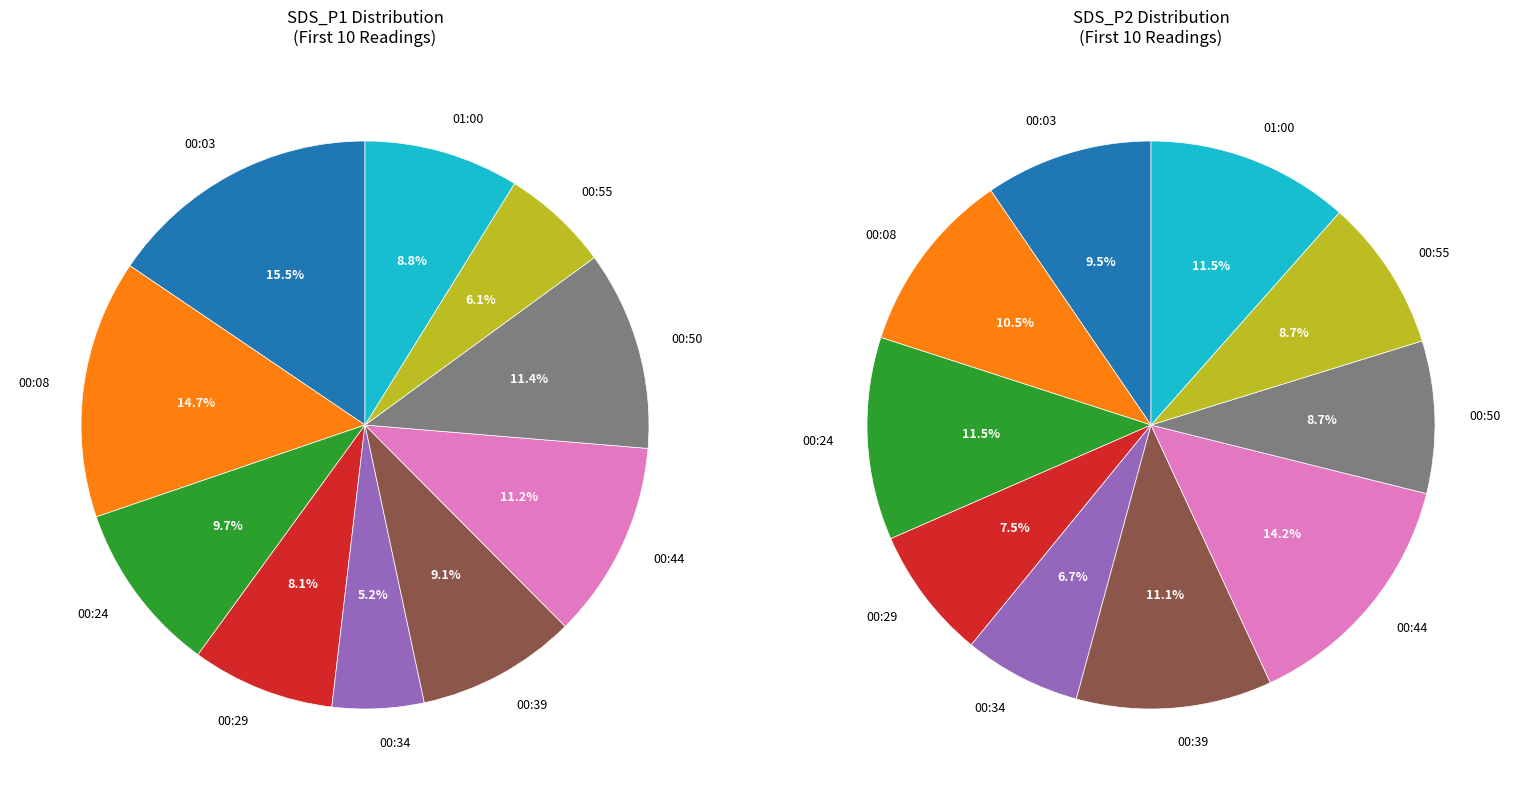

Which has a higher value, 2023/01/05 00:08 or 2023/01/05 00:39?

2023/01/05 00:08